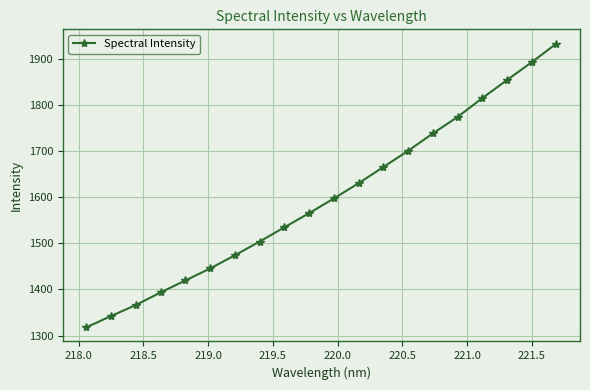

What is the greatest value displayed?

1933.9